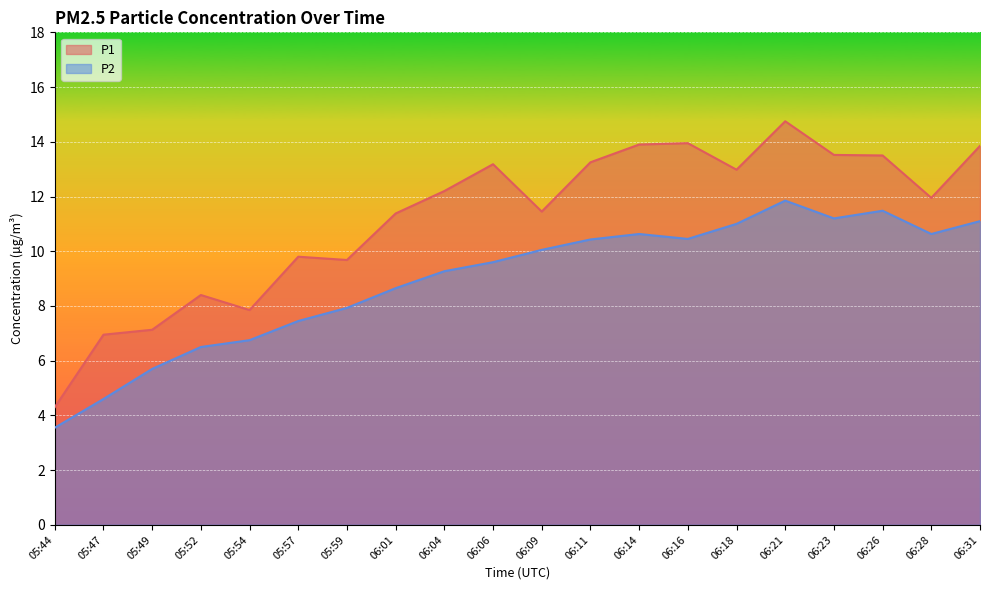

At 06:09, list the series in order from largest to smallest.

P1, P2